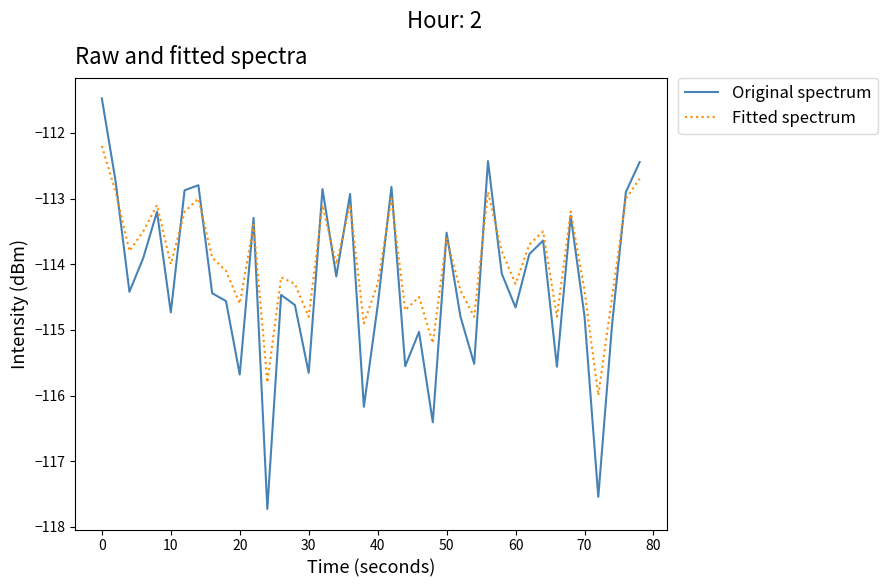

List the series in order of their peak value, lowest first.

Fitted spectrum, Original spectrum